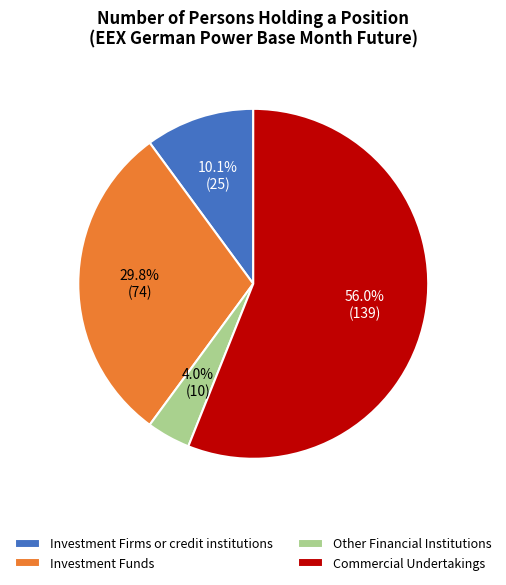

Rank the categories by value from lowest to highest.

Other Financial Institutions, Investment Firms or credit institutions, Investment Funds, Commercial Undertakings